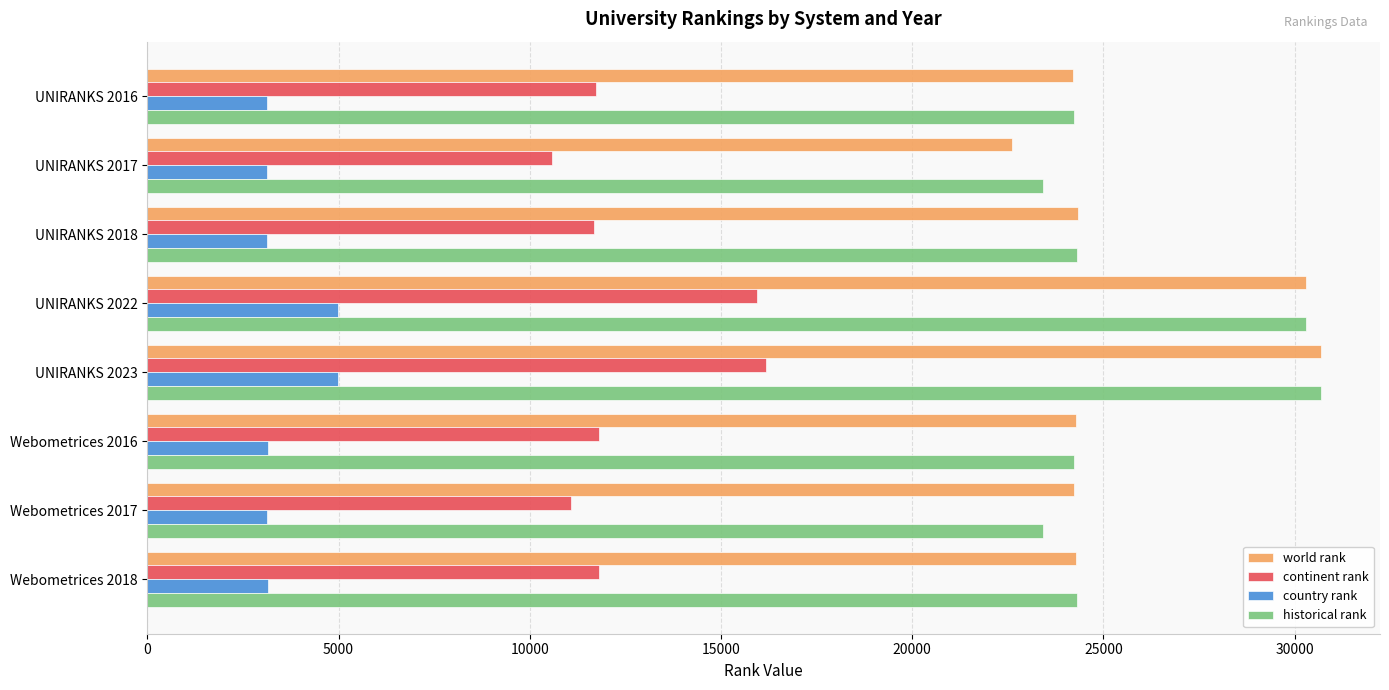

What is the total value across all series at UNIRANKS 2016?

63281.5